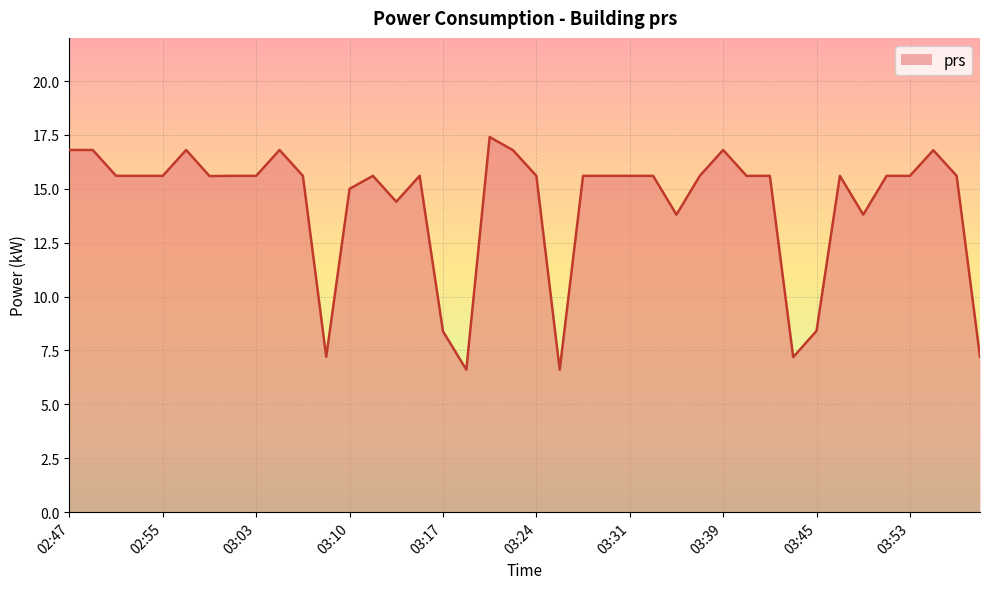

What is the maximum value shown in the chart?

17.4